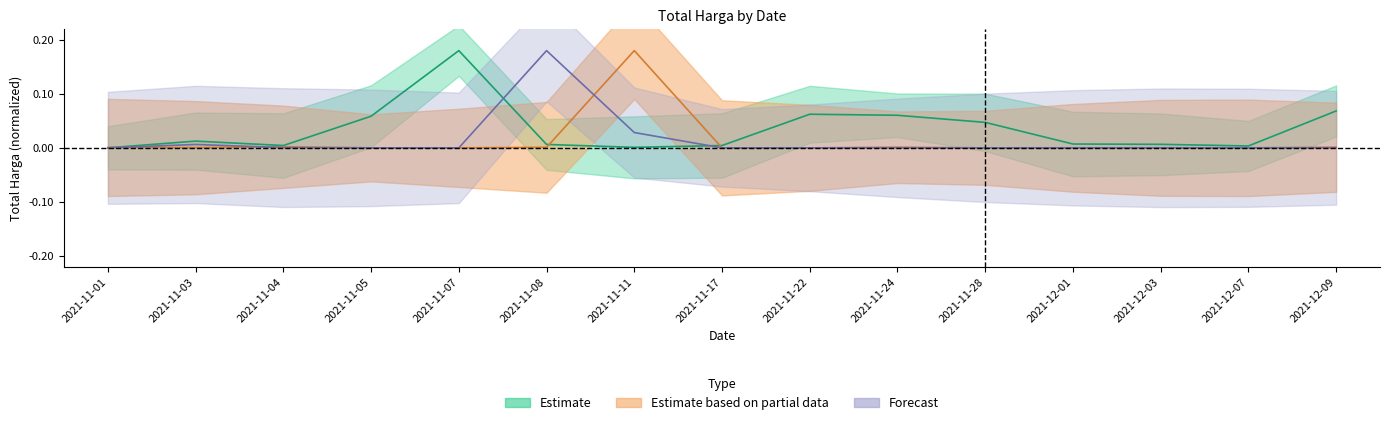

The Estimate based on partial data series shows 0.0 at 2021-12-03. True or false?

True